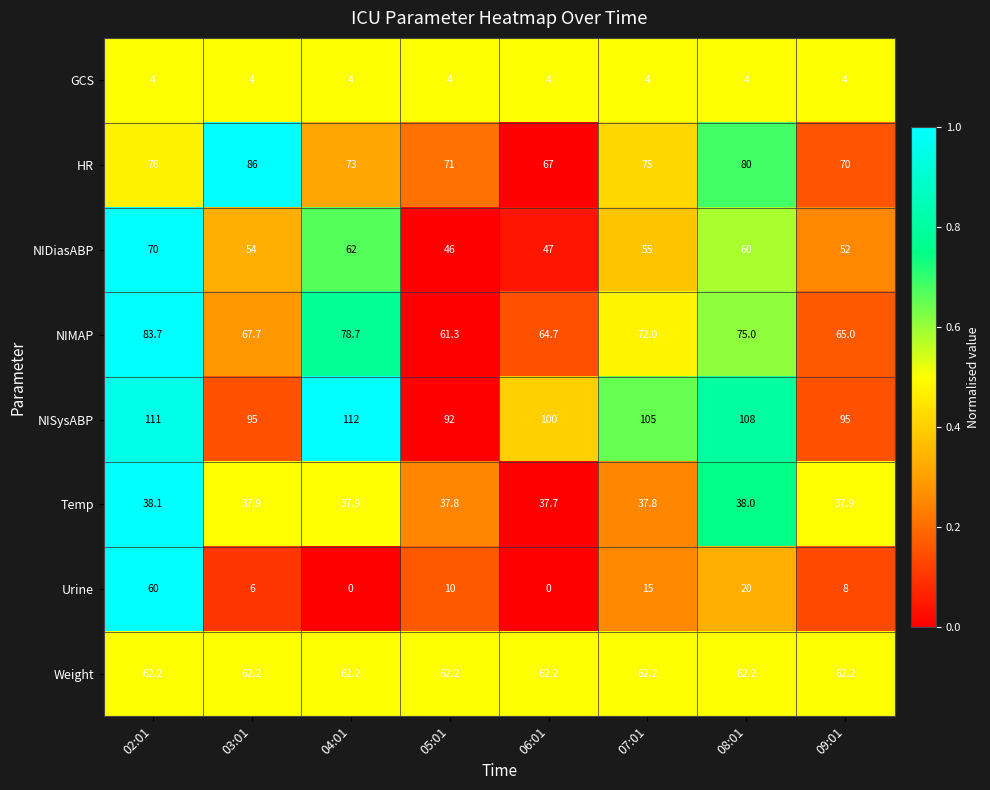

The value of Urine at 05:01 is 4.9. True or false?

False